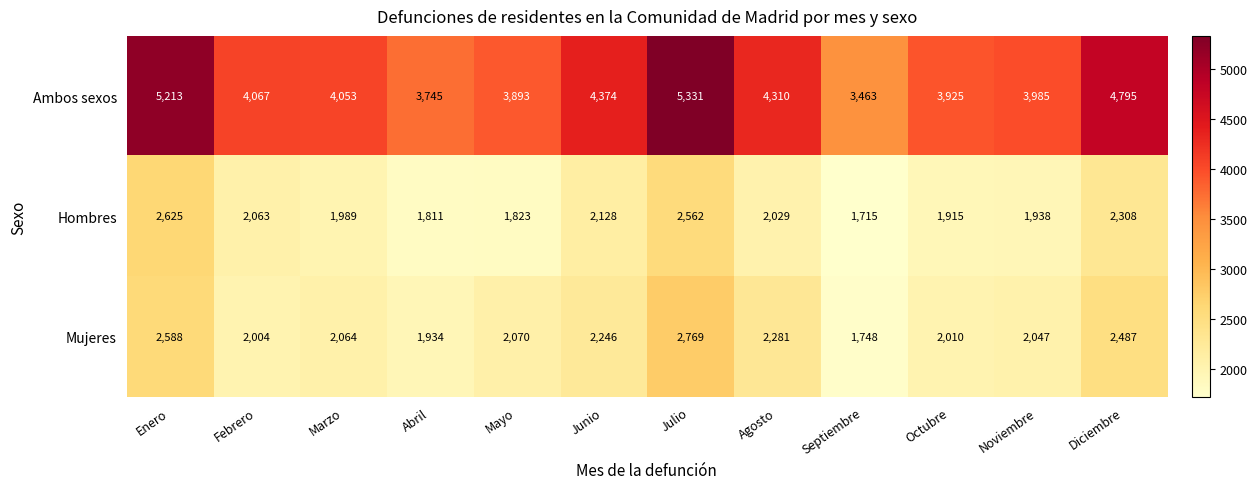

List the series in order of their peak value, highest first.

Ambos sexos, Mujeres, Hombres